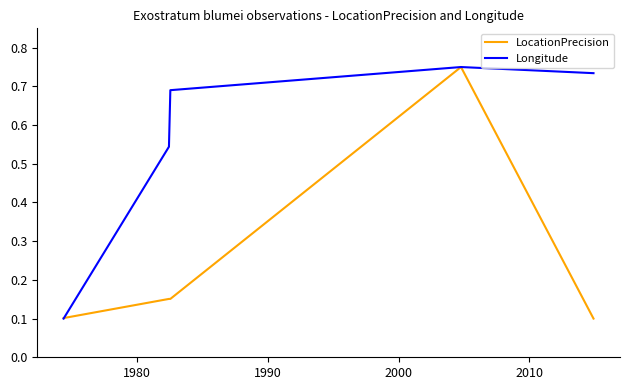

Rank the series by their average value, from highest to lowest.

Longitude, LocationPrecision